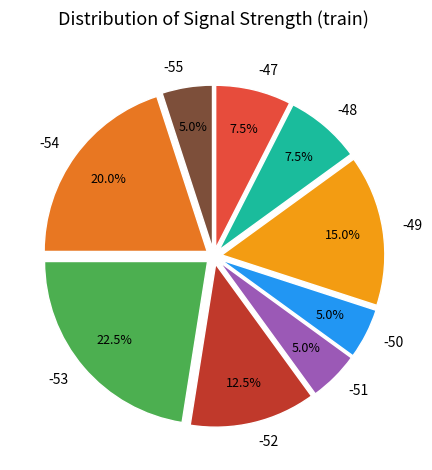

Which slice is the largest?

-53